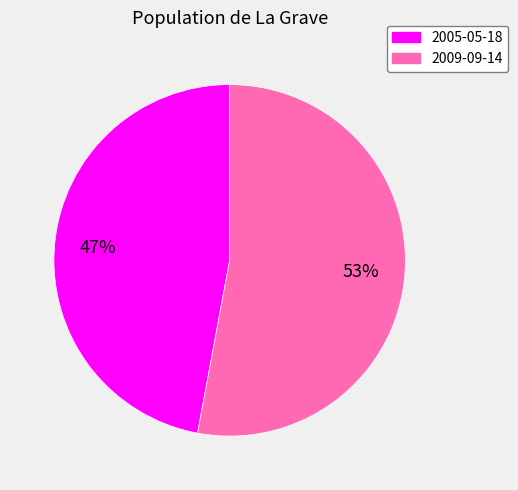

True or false: 2005-05-18 accounts for 61% of the total.

False